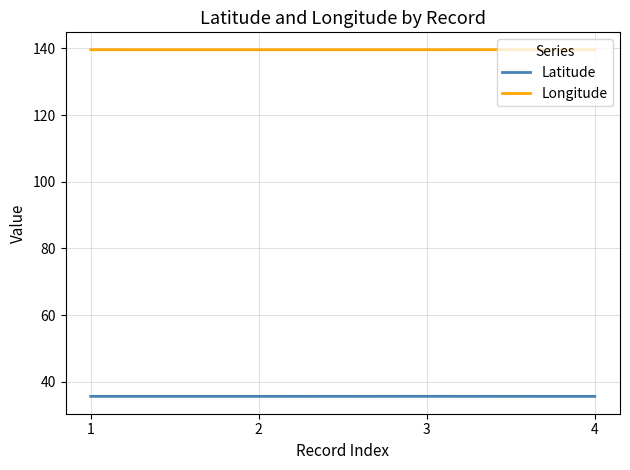

True or false: Longitude has a value of 78.0 at 2.

False